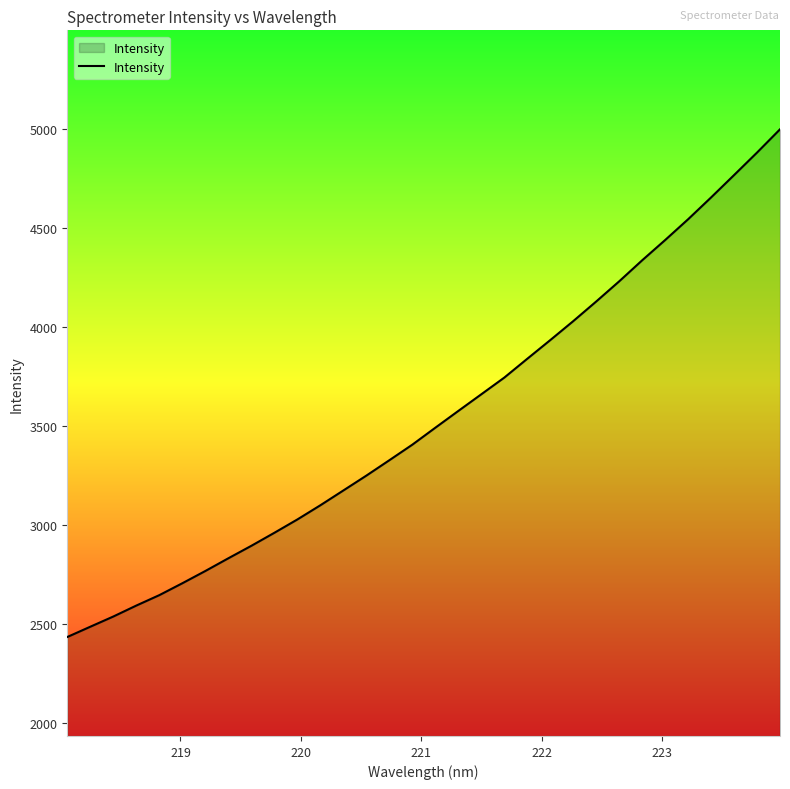

What is the maximum value shown in the chart?

4999.7